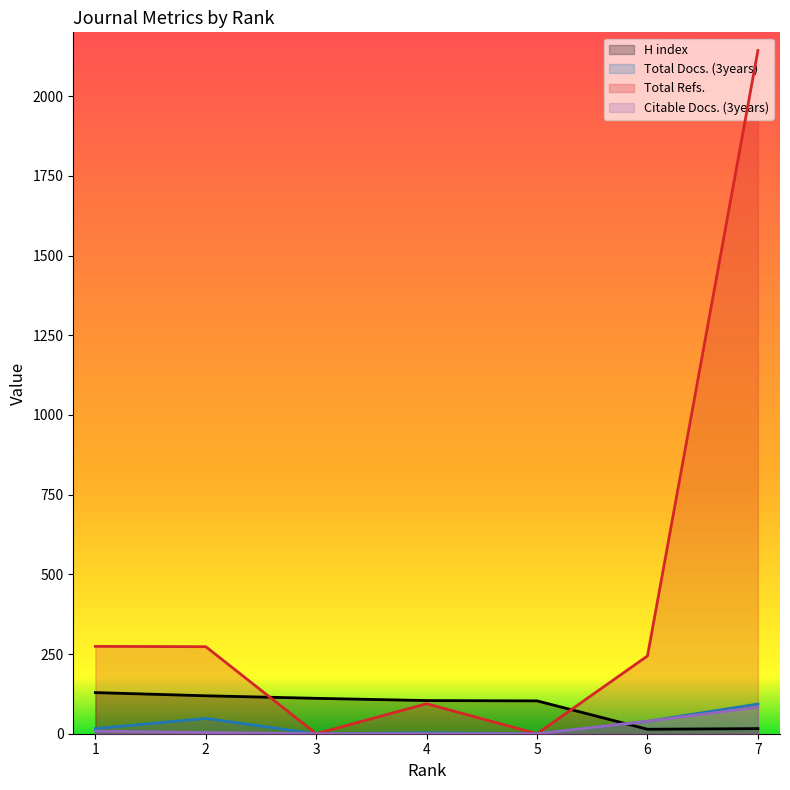

True or false: Total Refs. and Citable Docs. (3years) intersect in this chart.

False